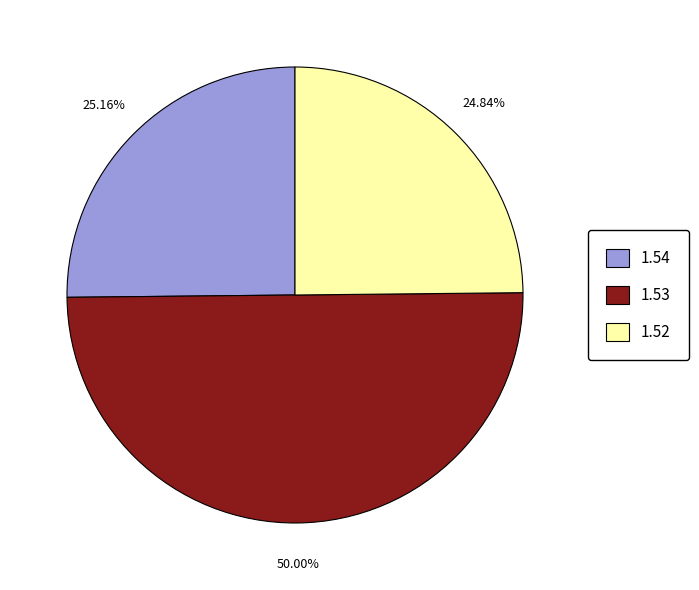

Which has a higher value, 1.53 or 1.52?

1.53